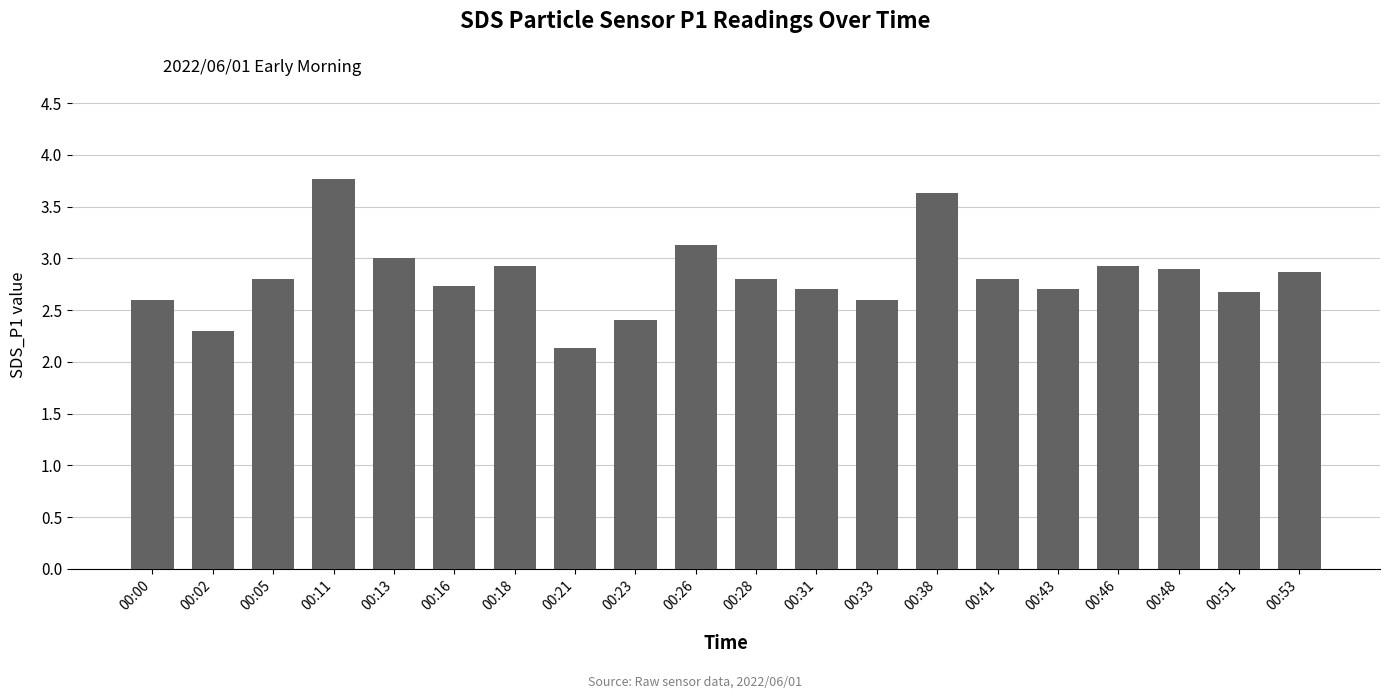

The value at 00:43 is 2.7. True or false?

True